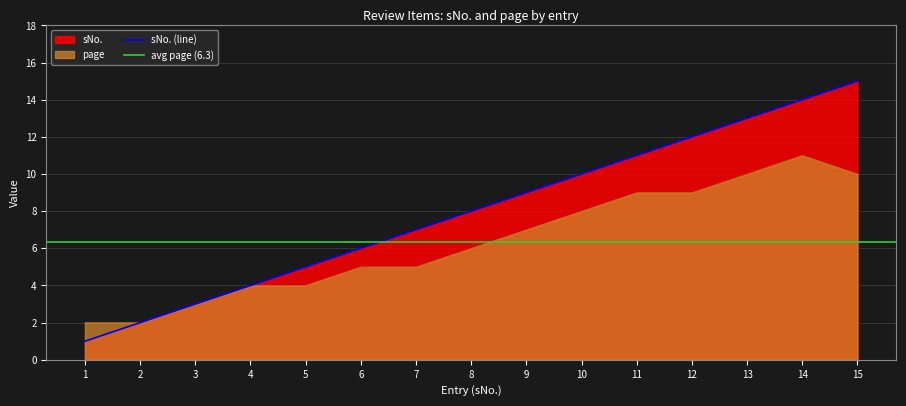

Rank the series by their maximum value, from highest to lowest.

sNo., page